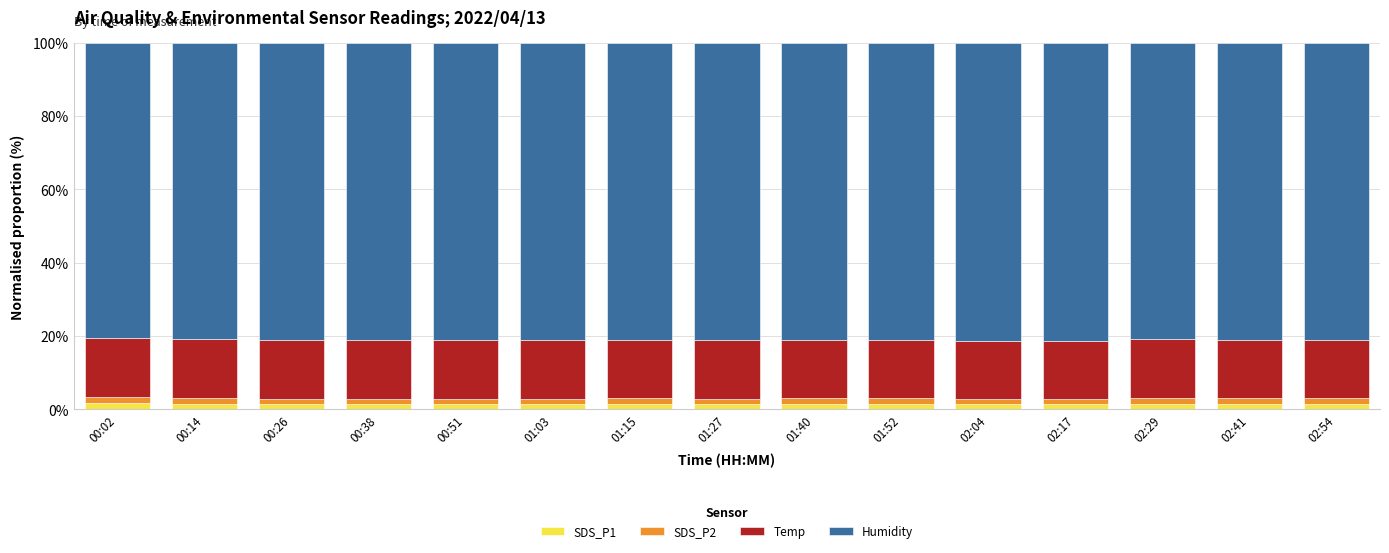

The SDS_P1 series shows 1.5 at 01:27. True or false?

True